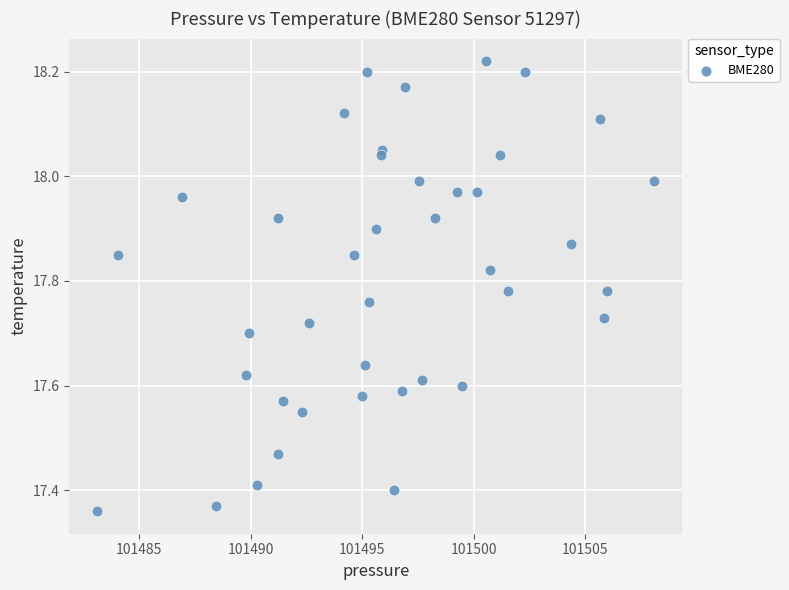

What is the range of Y values (max minus min)?

0.9